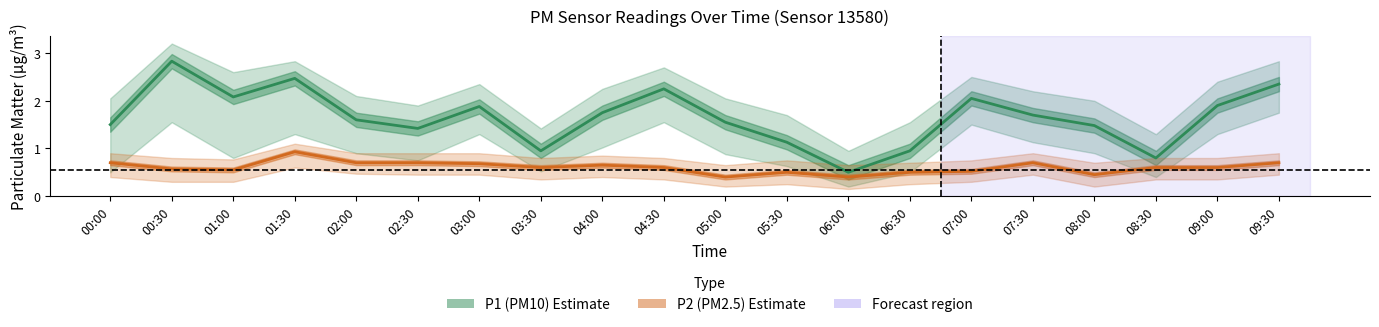

How many data points in P1 (PM10) are less than 1?

4